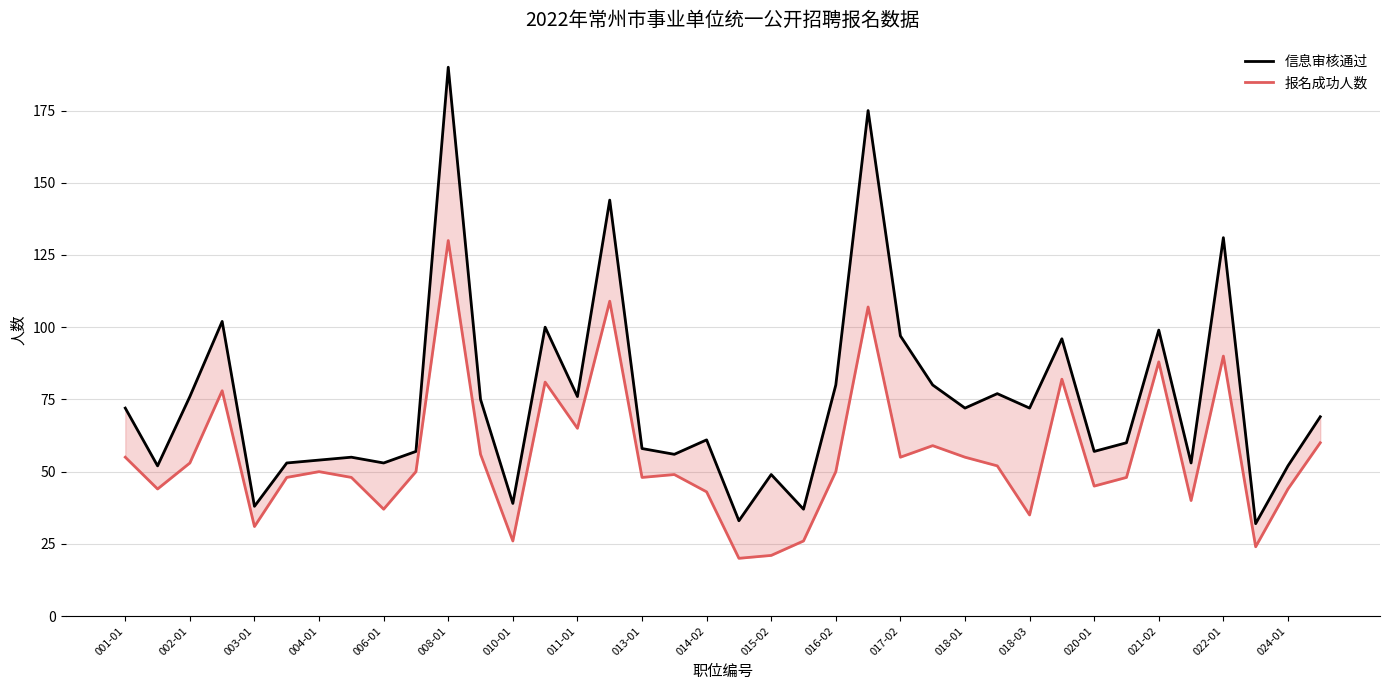

The 信息审核通过 series shows 50 at 003-01. True or false?

False